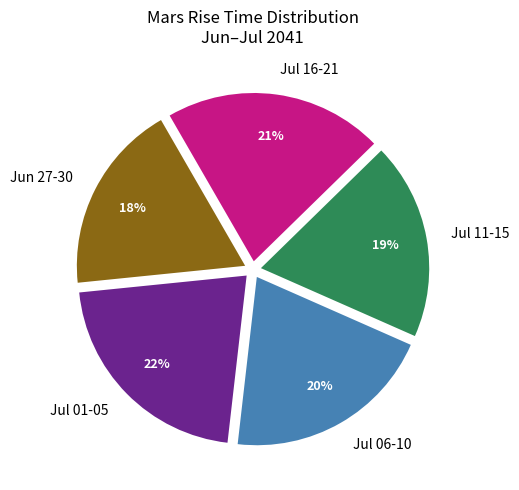

Count the number of slices in the pie.

5